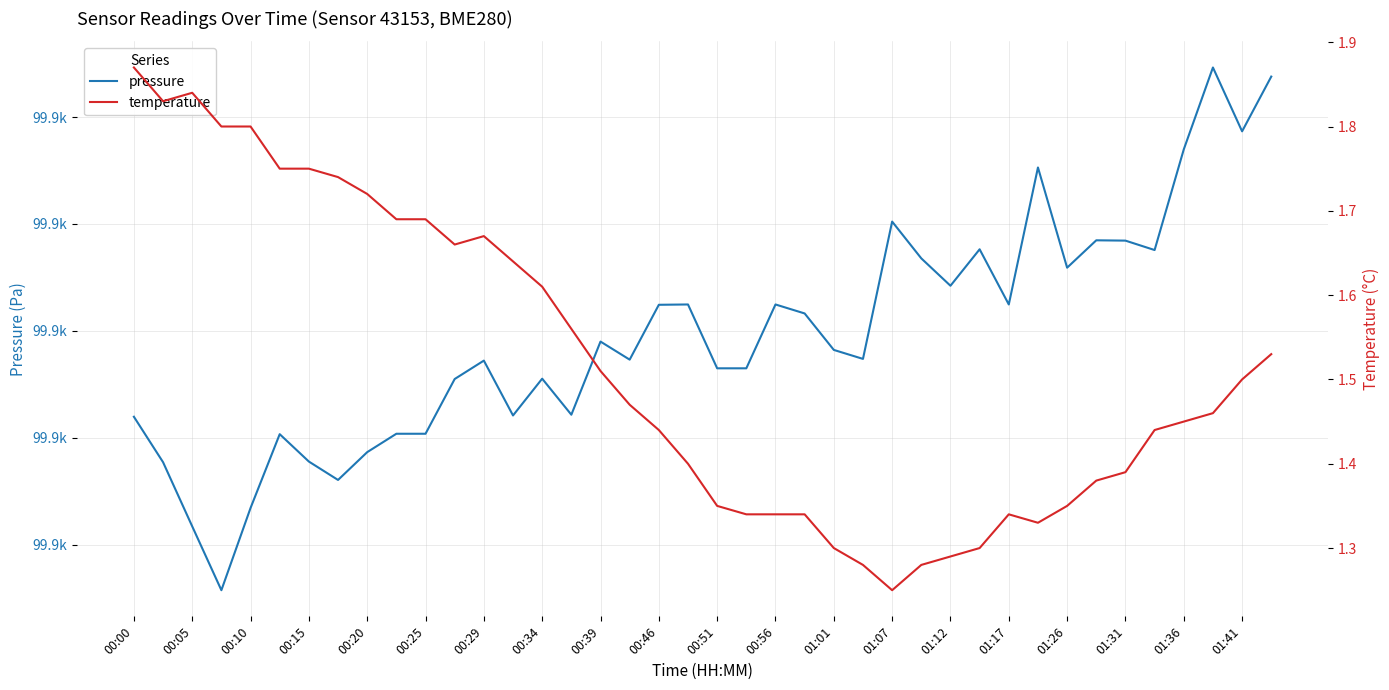

How many distinct data groups are displayed?

2